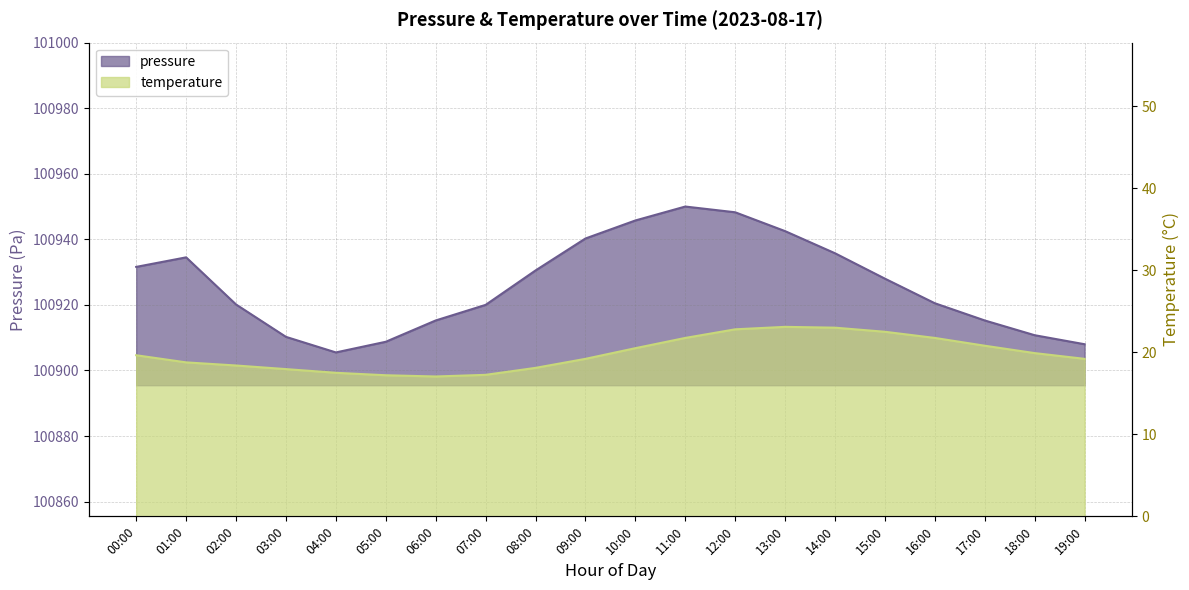

What position from the right is 06:00?

14